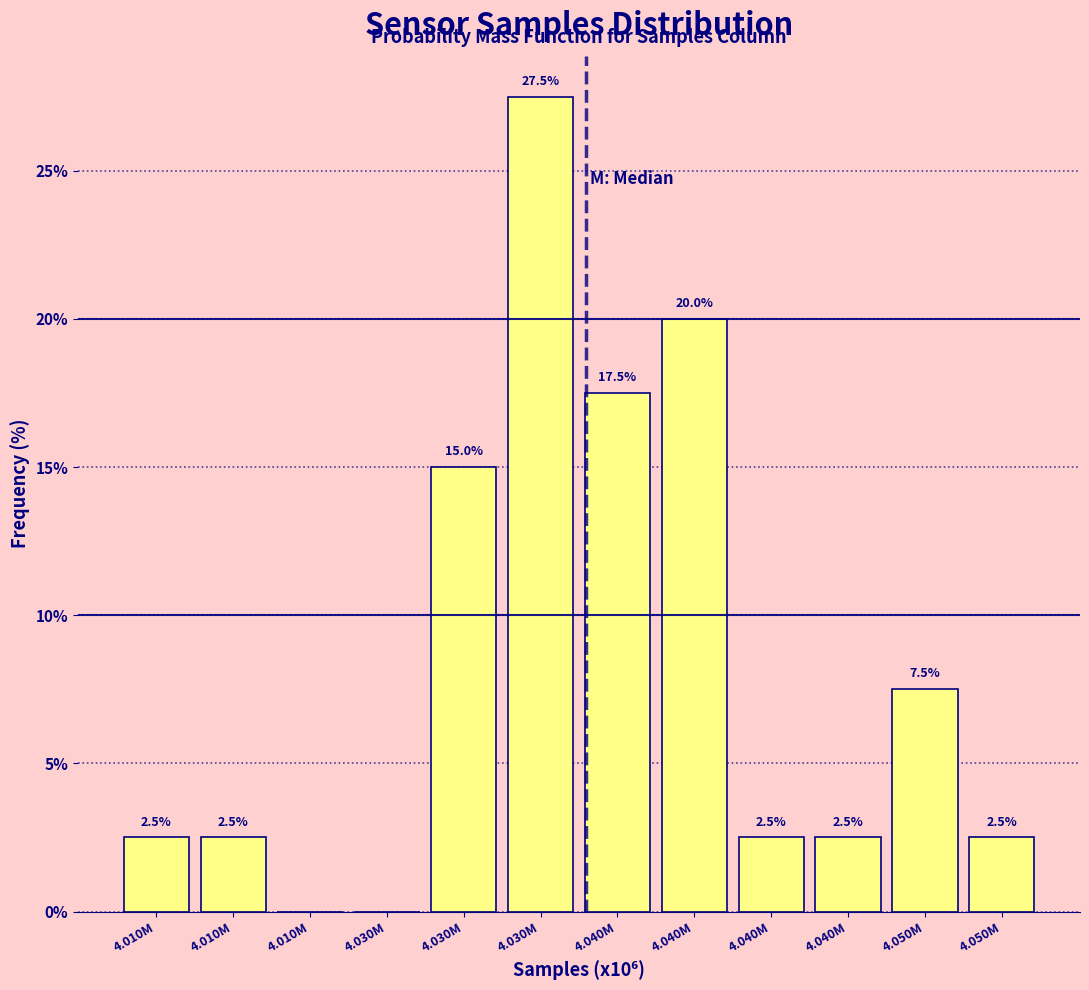

How many positive values are there?

10